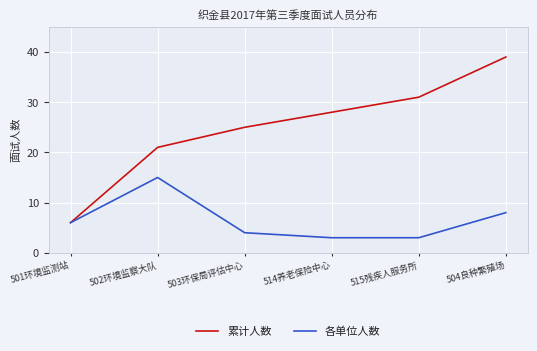

List the series in order of their peak value, lowest first.

各单位人数, 累计人数